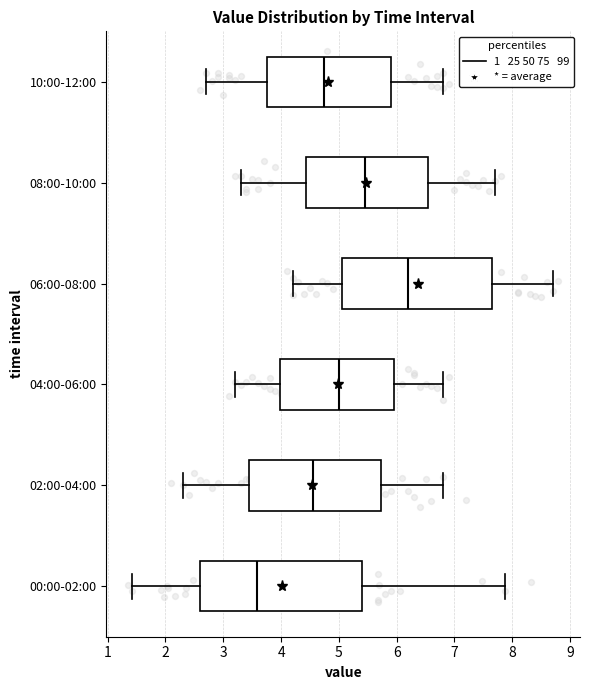

Reading bottom to top, read every box against the x-axis: the position of its median line, the range the box covers, and the ends of its whiskers. The values are not printed on the chart, so give them approximately, as read against the axis.

00:00-02:00: median 3.6, box 2.6 to 5.4, whiskers 1.4 to 7.9
02:00-04:00: median 4.6, box 3.4 to 5.7, whiskers 2.3 to 6.8
04:00-06:00: median 5.0, box 4.0 to 6.0, whiskers 3.2 to 6.8
06:00-08:00: median 6.2, box 5.1 to 7.7, whiskers 4.2 to 8.7
08:00-10:00: median 5.5, box 4.4 to 6.6, whiskers 3.3 to 7.7
10:00-12:00: median 4.8, box 3.8 to 5.9, whiskers 2.7 to 6.8